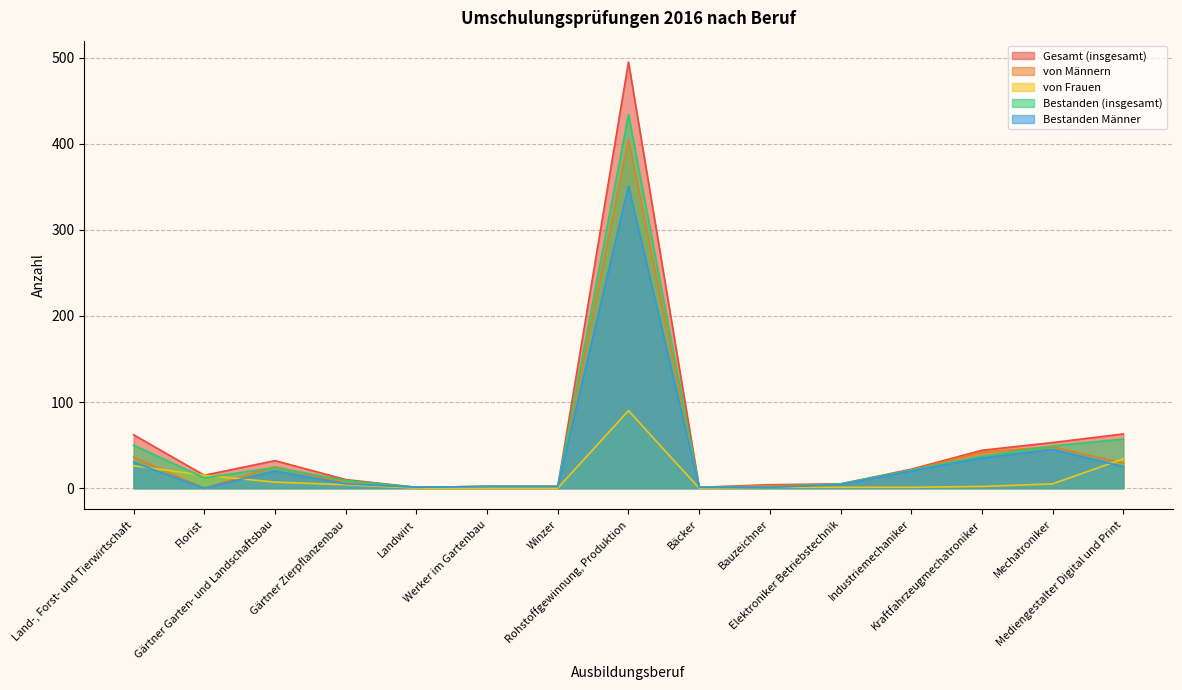

Rank the categories by von Frauen value from lowest to highest.

Landwirt, Werker im Gartenbau, Winzer, Bäcker, Bauzeichner, Elektroniker Betriebstechnik, Industriemechaniker, Kraftfahrzeugmechatroniker, Gärtner Zierpflanzenbau, Mechatroniker, Gärtner Garten­ und Landschaftsbau, Florist, Land-, Forst- und Tierwirtschaft, Mediengestalter Digital und Print, Rohstoffgewinnung, Produktion